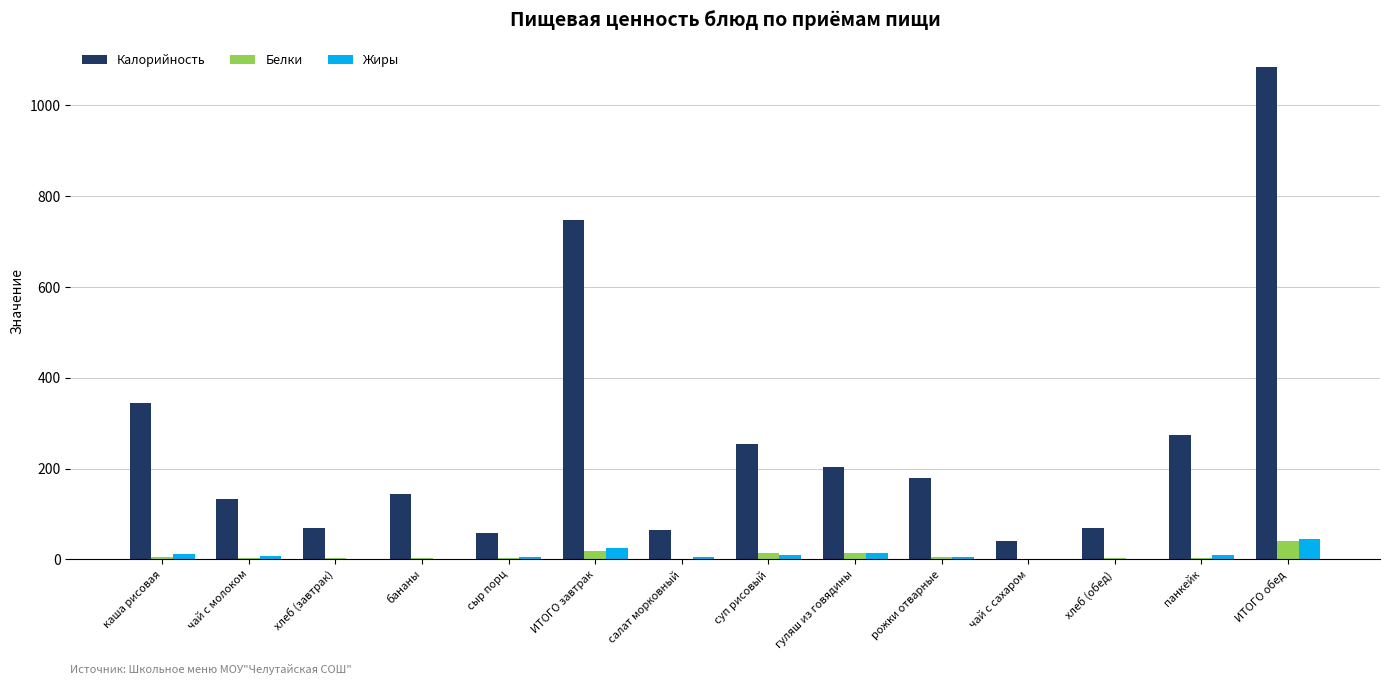

How many data points does each series have?

14